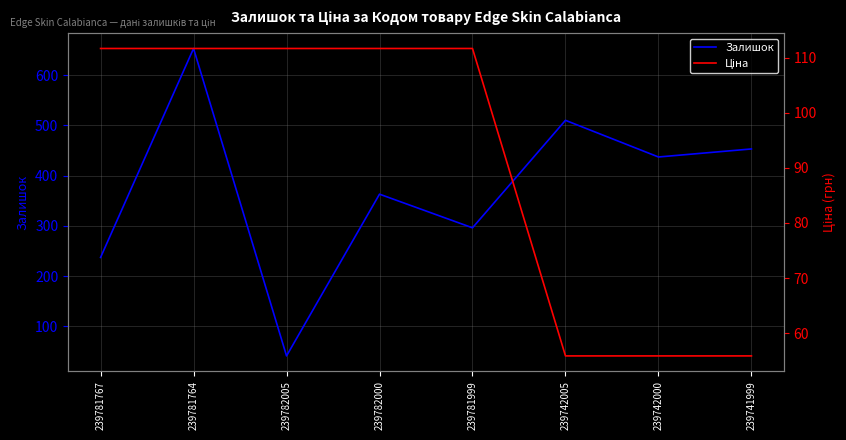

How many lines are shown in the chart?

2